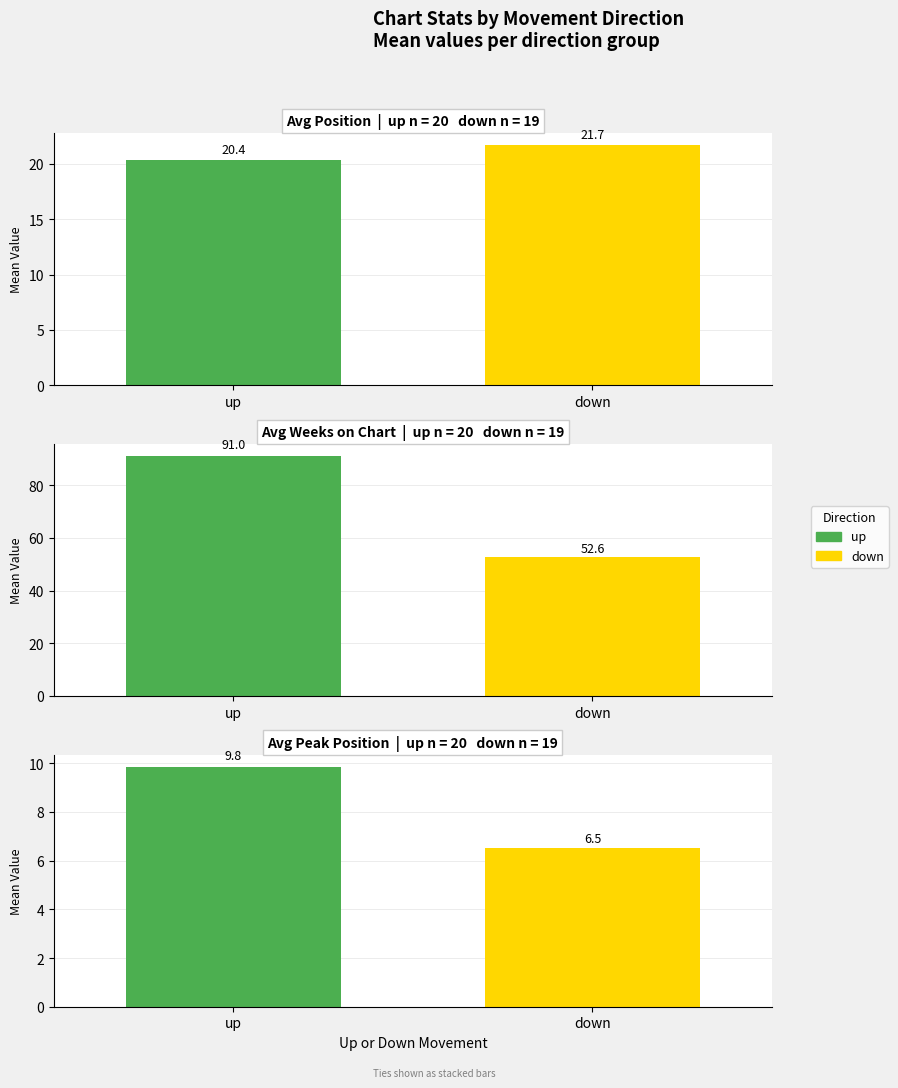

How many categories are shown in the chart?

2